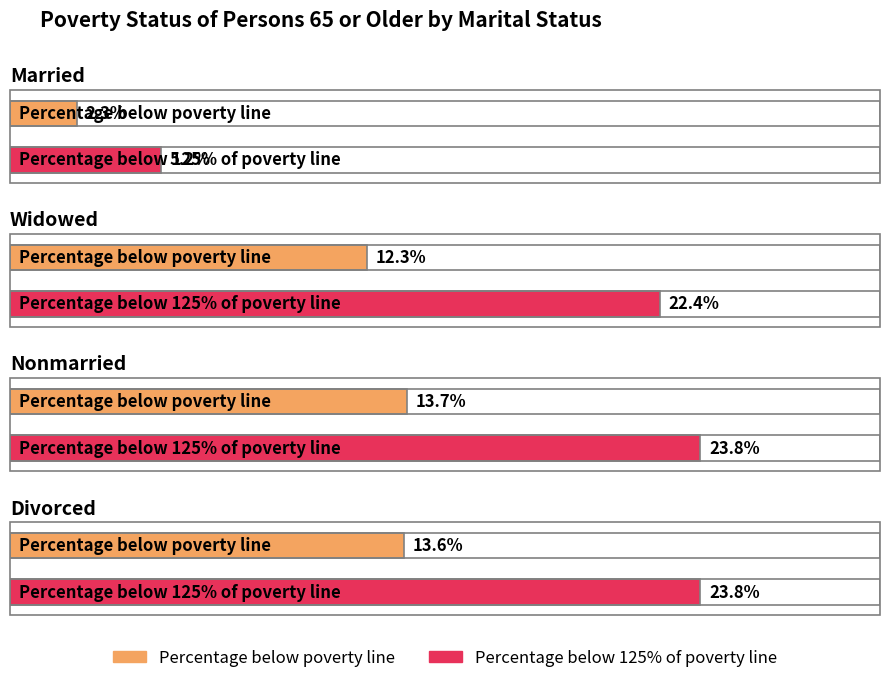

What is the spread (max minus min) of values at Divorced?

10.2